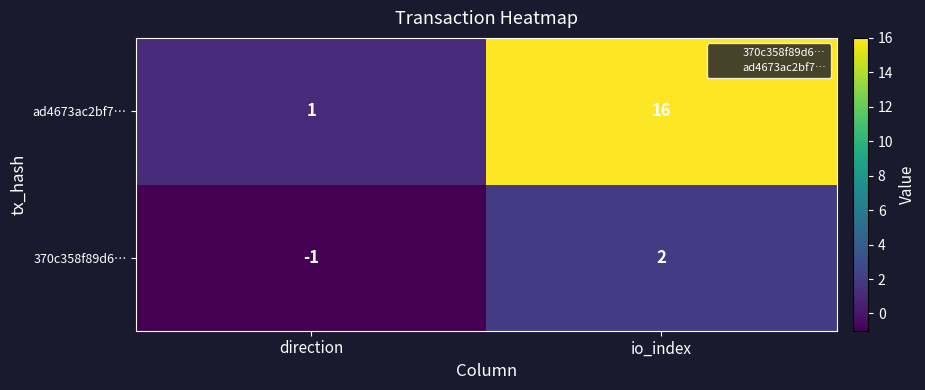

Where is 370c358f89d6… nearest to the value 0?

direction